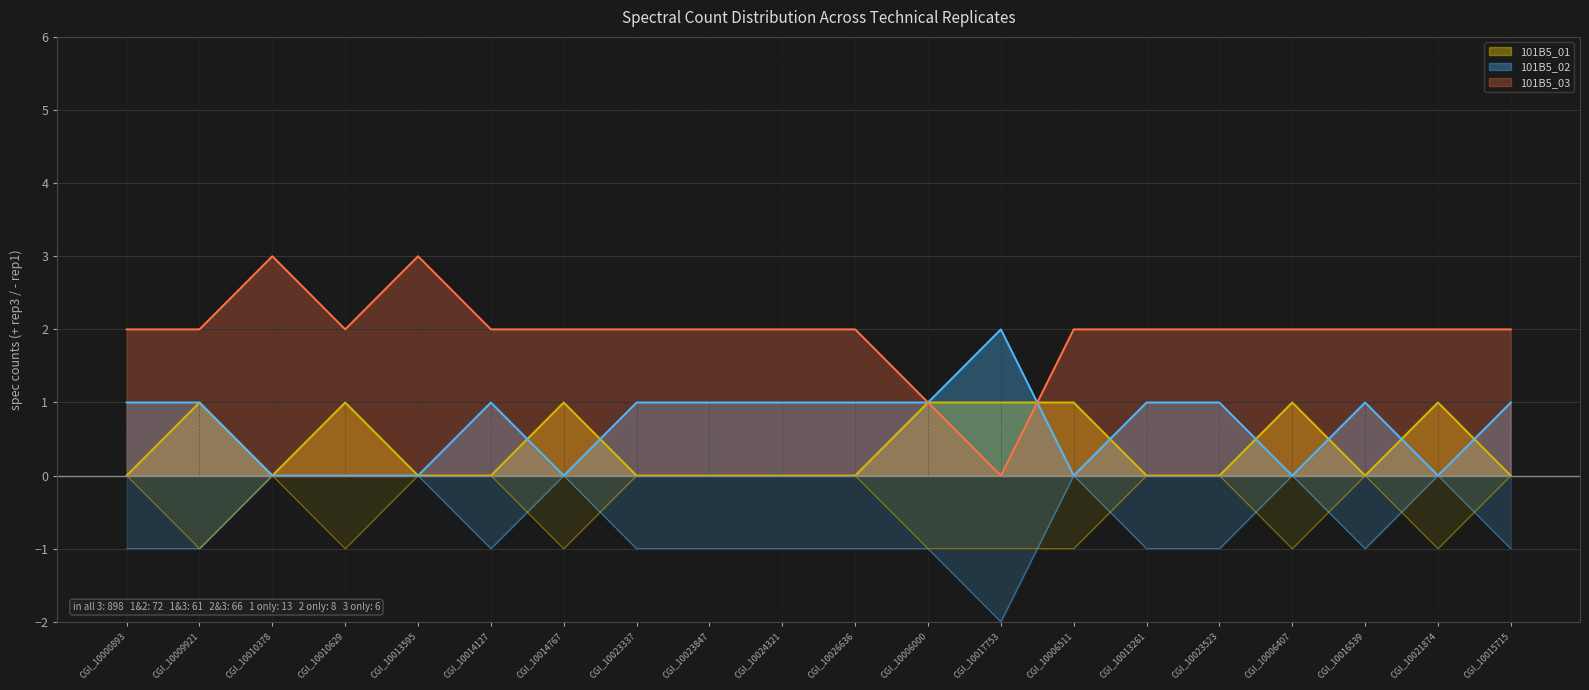

What are all the series names shown in the legend?

101B5_01, 101B5_02, 101B5_03